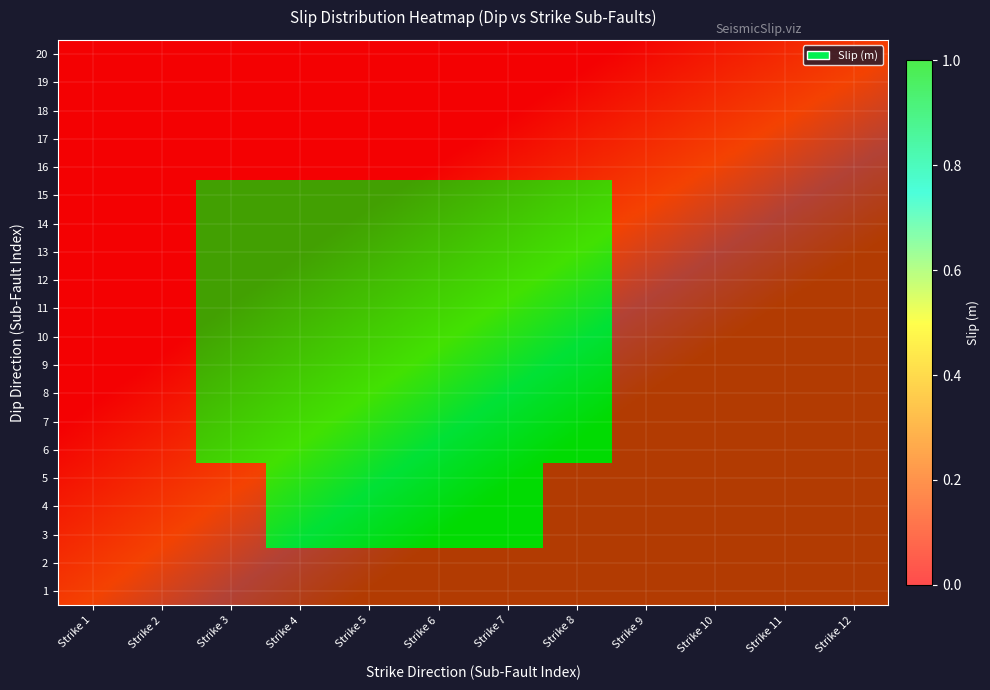

Which category has the highest value across all series?

Strike 3